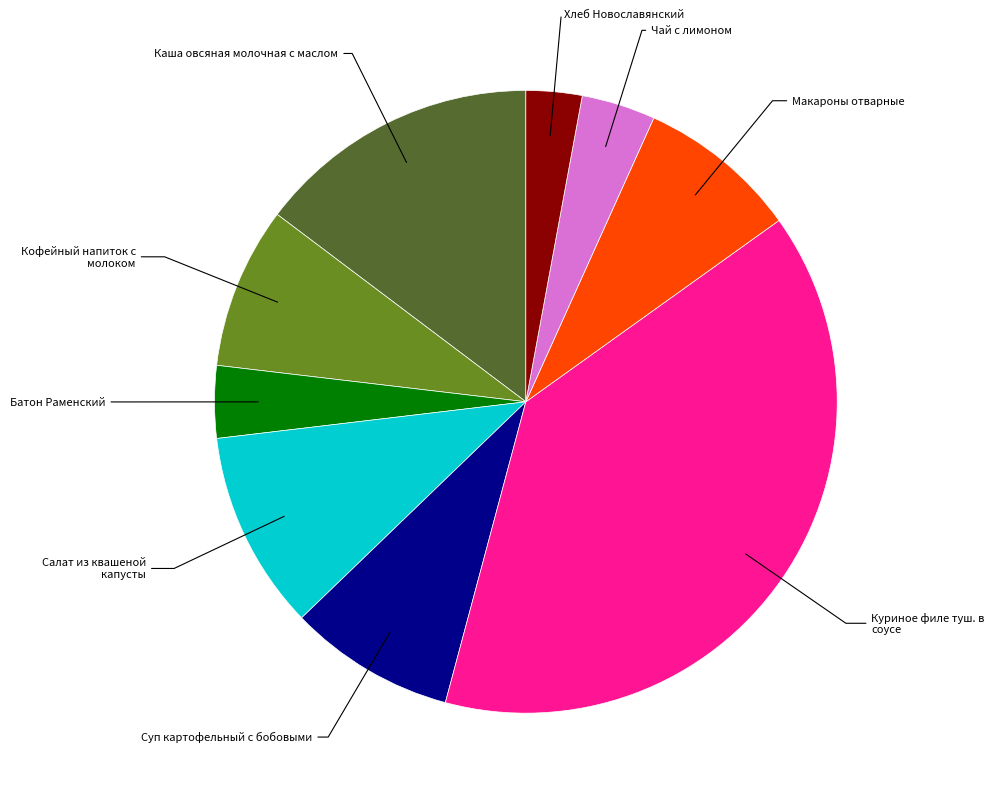

Does any single category account for the majority?

No